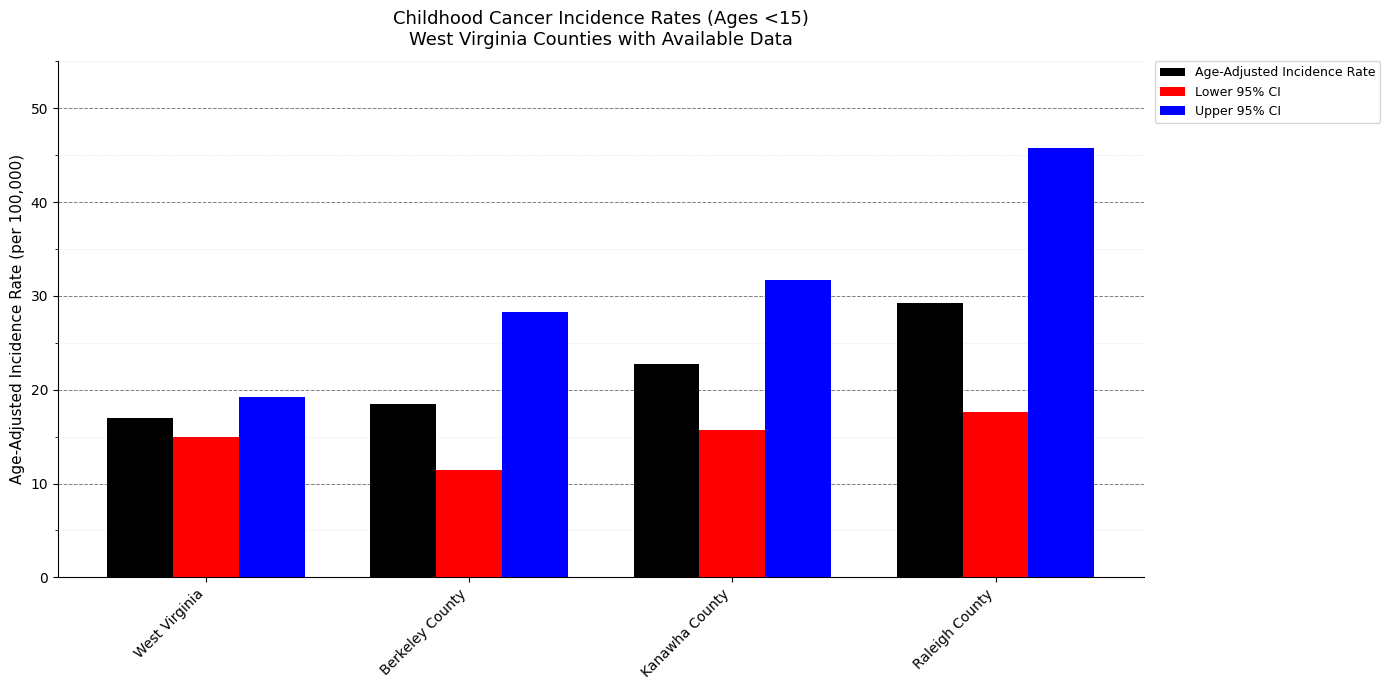

At Raleigh County, list the series in order from smallest to largest.

Lower 95% CI, Age-Adjusted Incidence Rate, Upper 95% CI